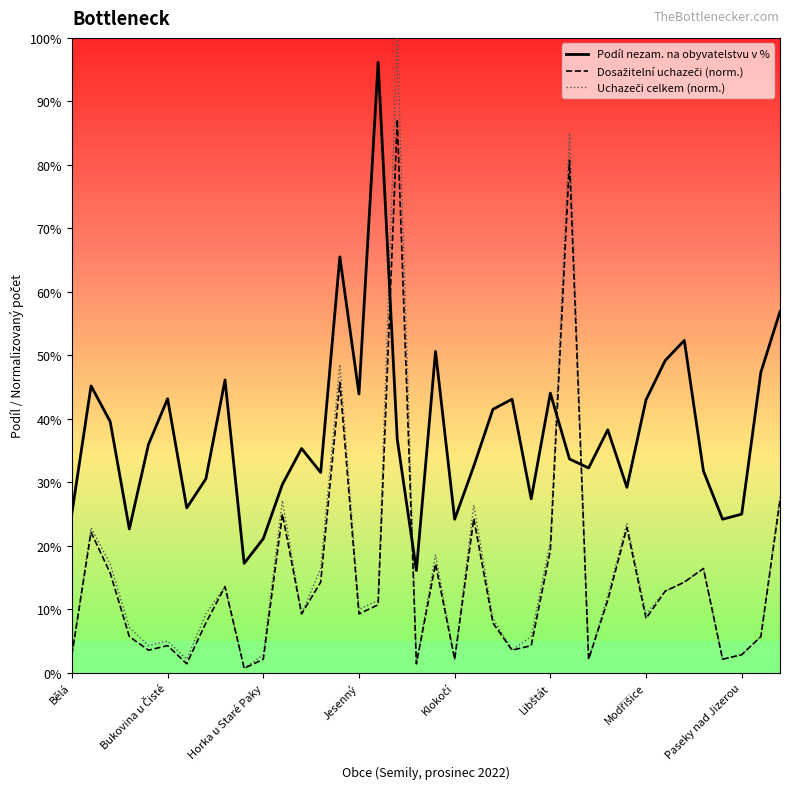

Which series has the largest total across all categories?

Podíl nezam. na obyvatelstvu v %